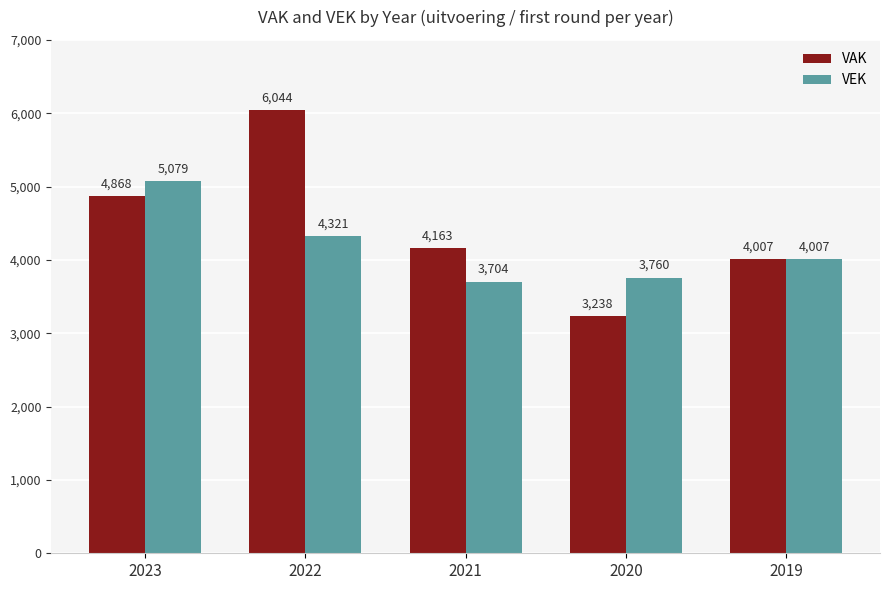

What is the total value across all series at 2020?

6998